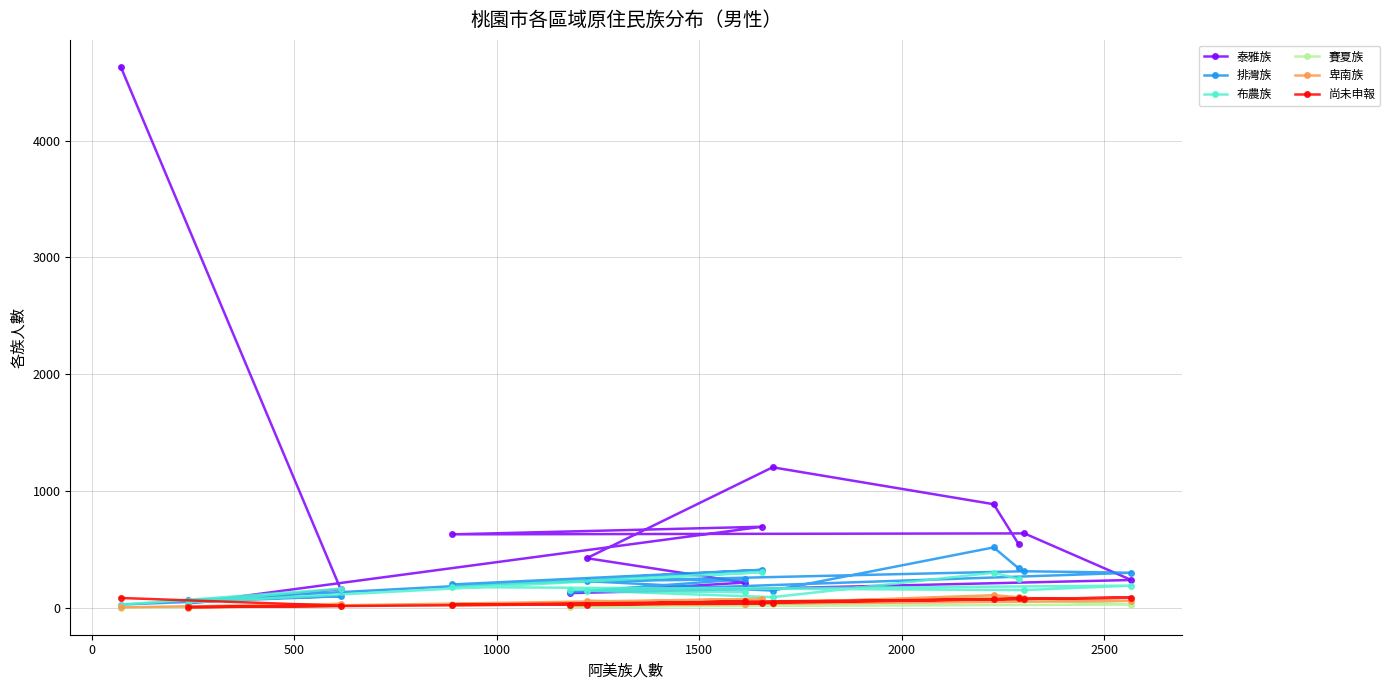

Count the number of categories in the chart.

13